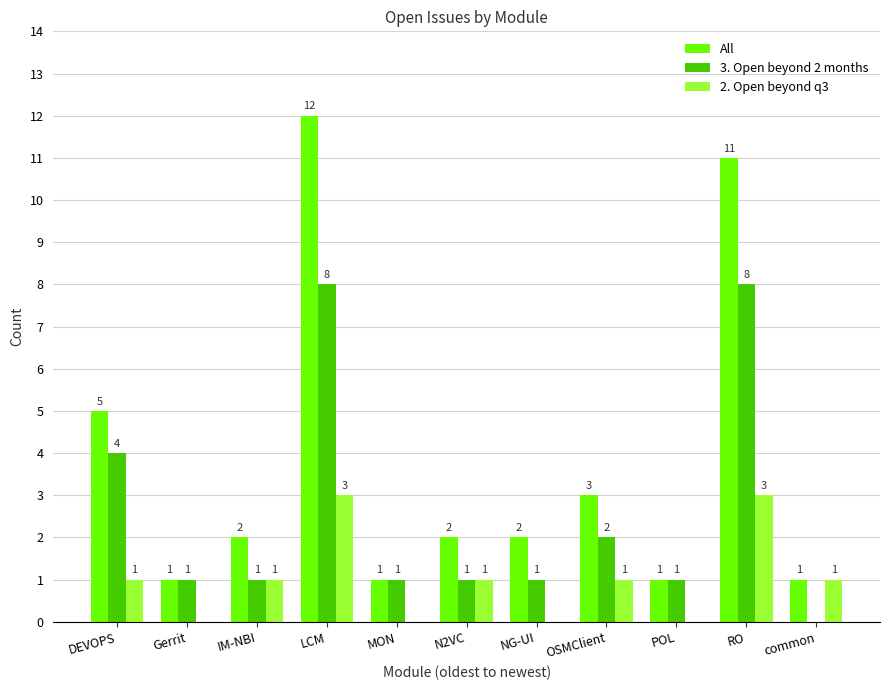

At which label is All closest to 6?

DEVOPS